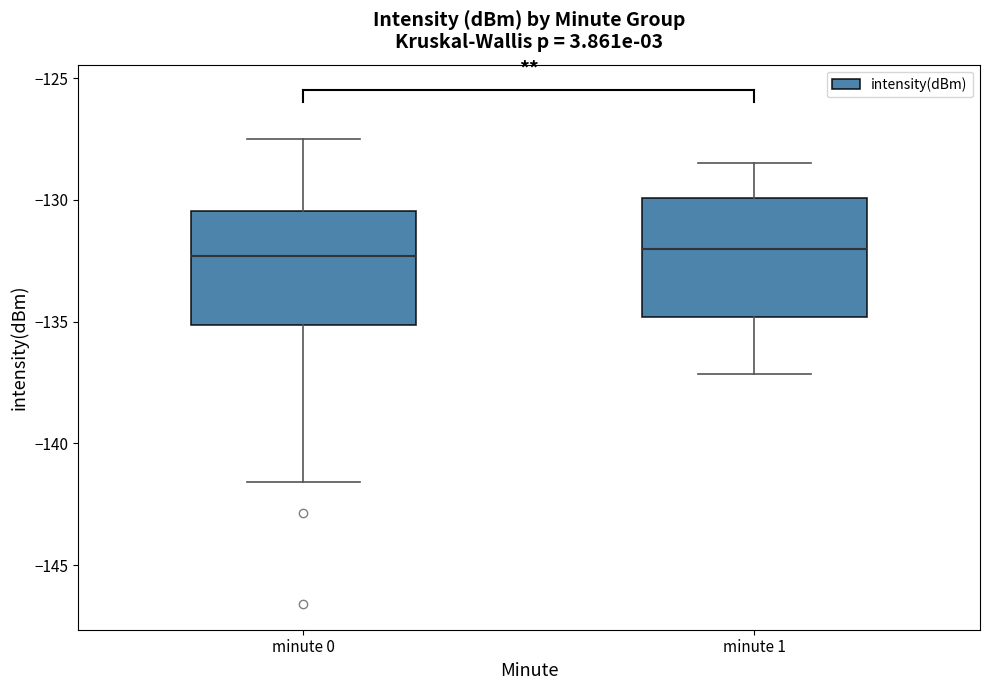

Where does the median line of the box for minute 1 sit on the y-axis? The values are not printed on the chart, so give them approximately, as read against the axis.

-132.0